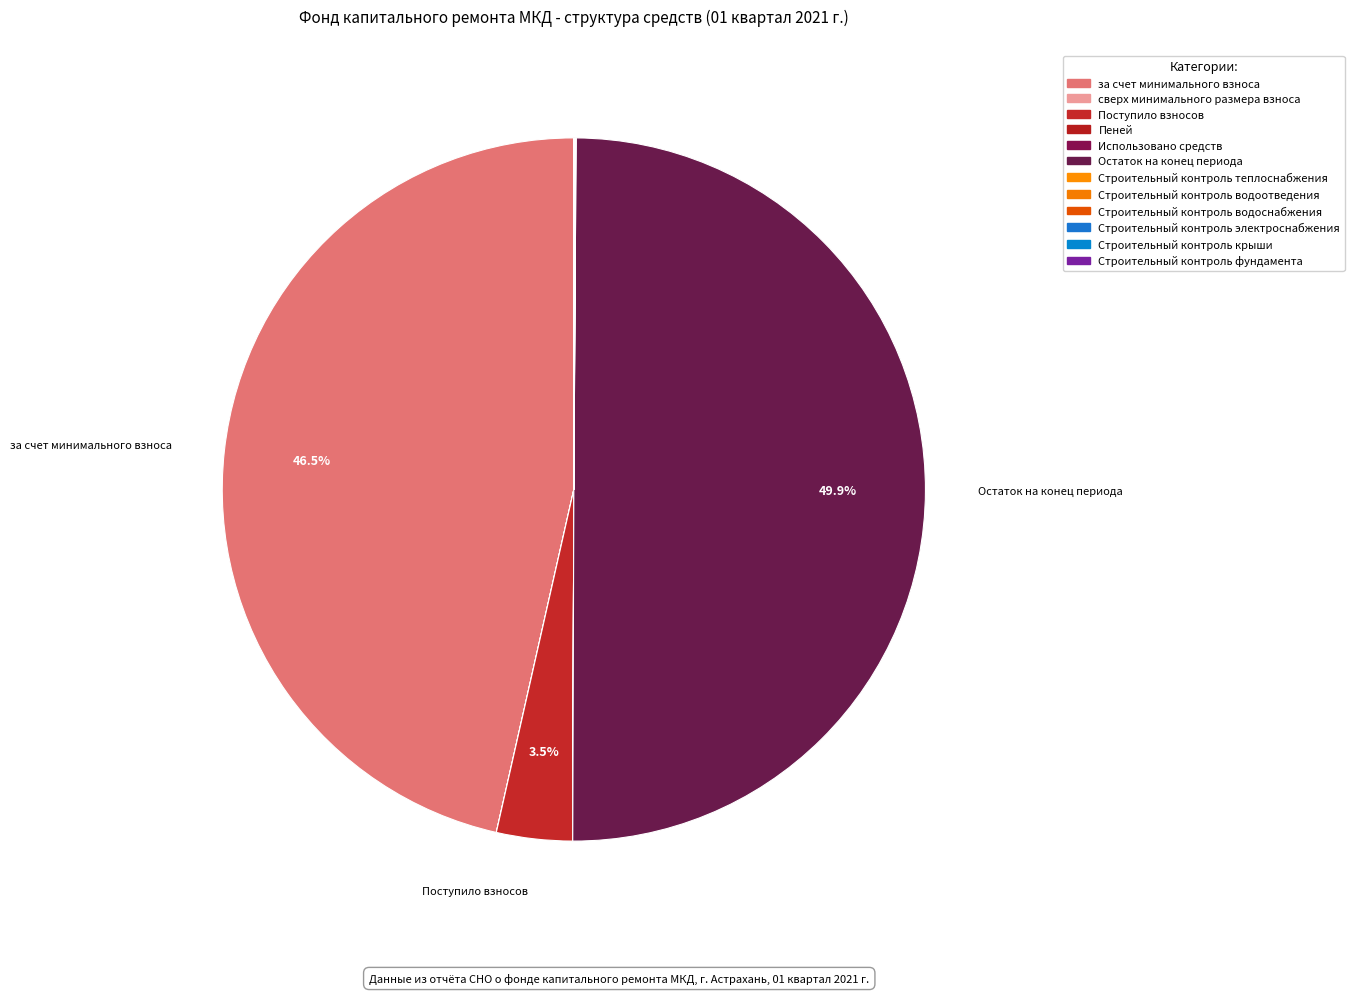

Which slice is the largest?

Остаток на конец периода